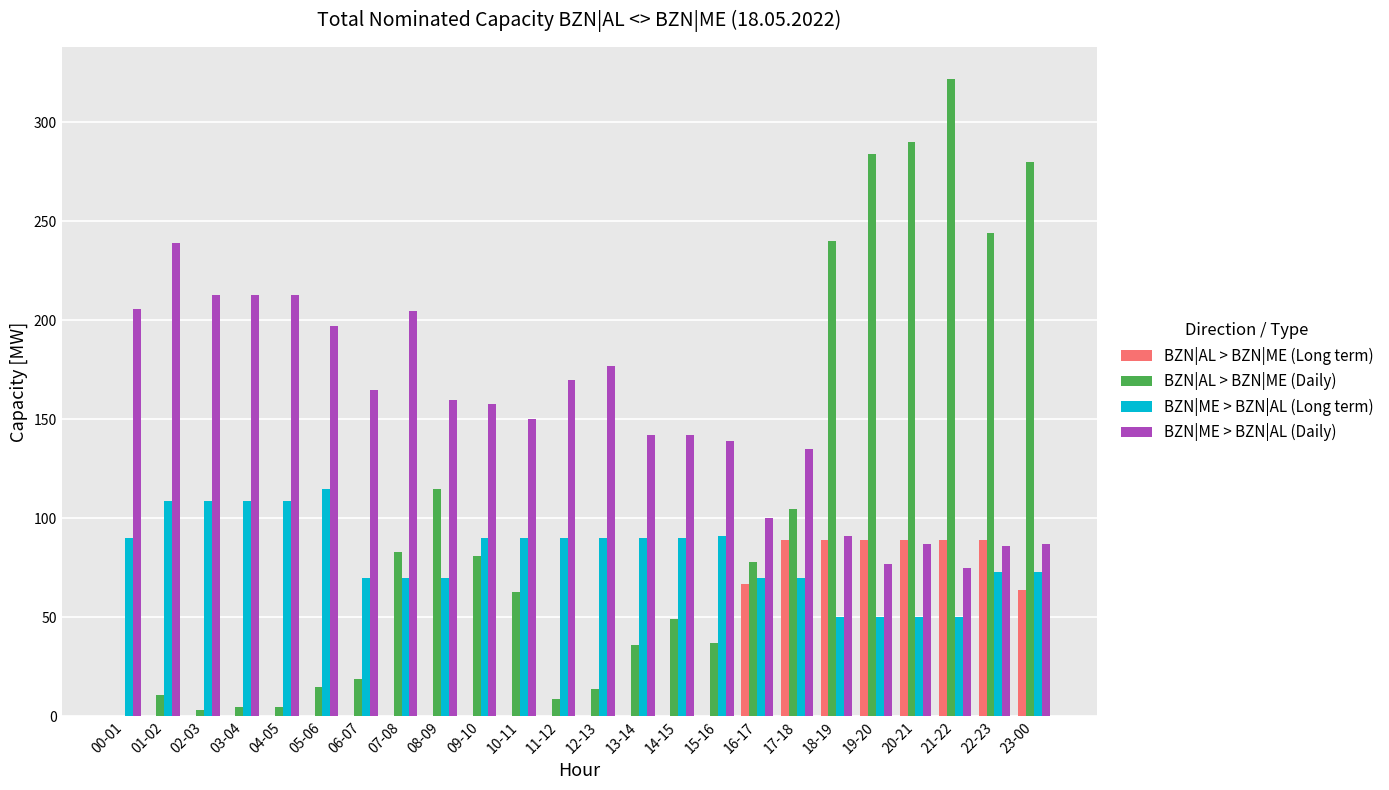

What is the sum of all BZN|AL > BZN|ME (Daily) values?

2388